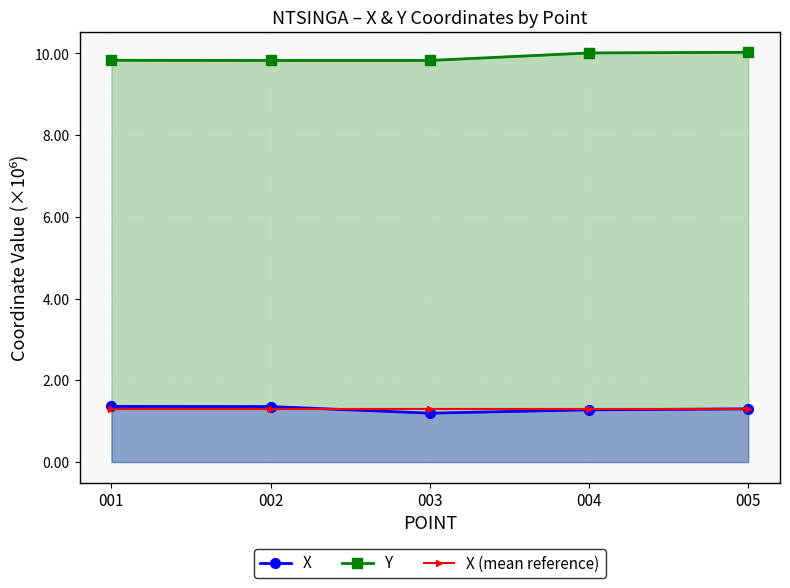

List the series in order of their peak value, highest first.

Y, X, X (mean reference)